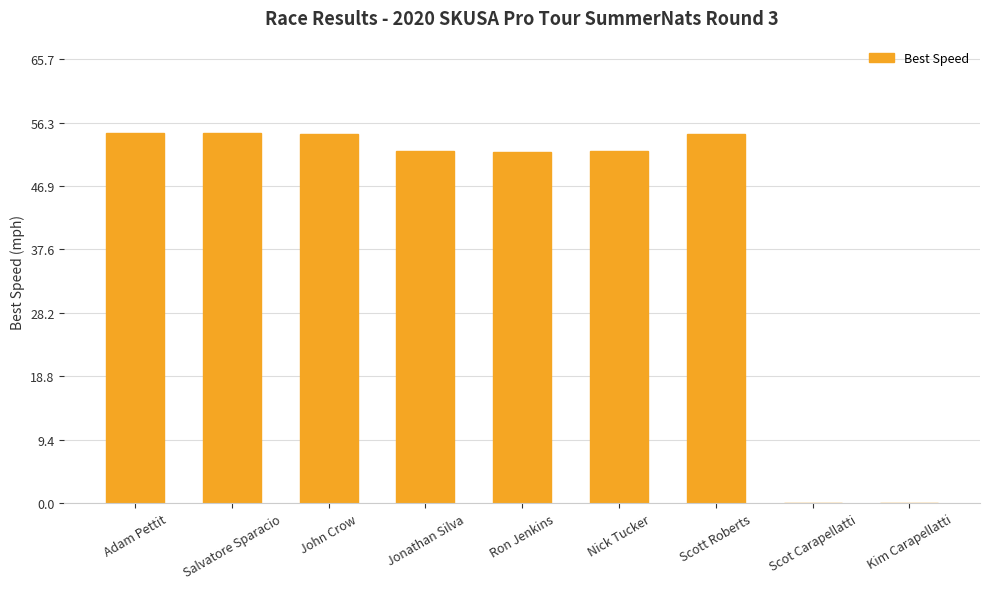

The chart shows a value of 54.8 at Salvatore Sparacio. True or false?

True